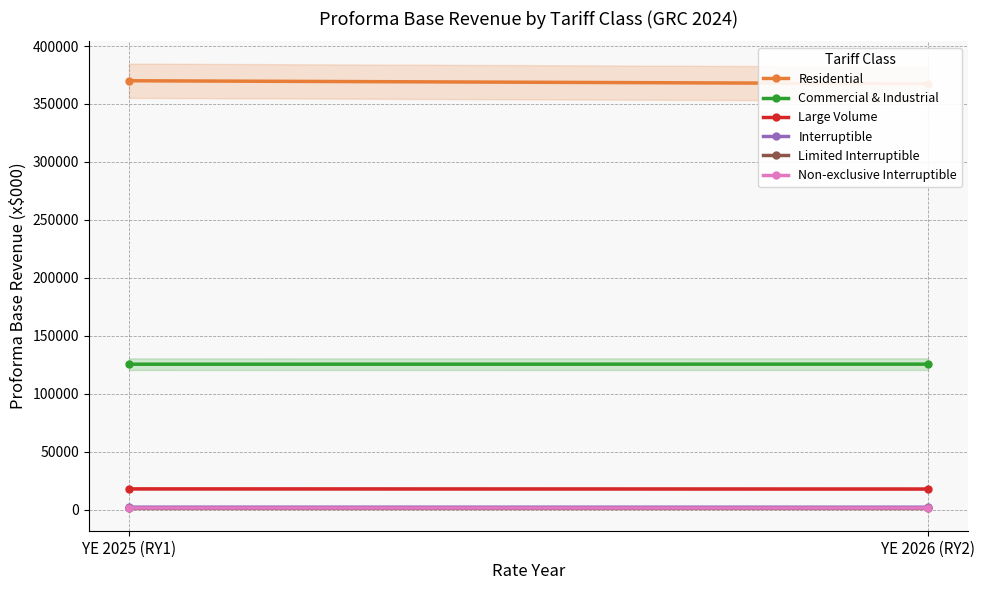

Rank the categories by Non-exclusive Interruptible value from highest to lowest.

YE 2025 (RY1), YE 2026 (RY2)